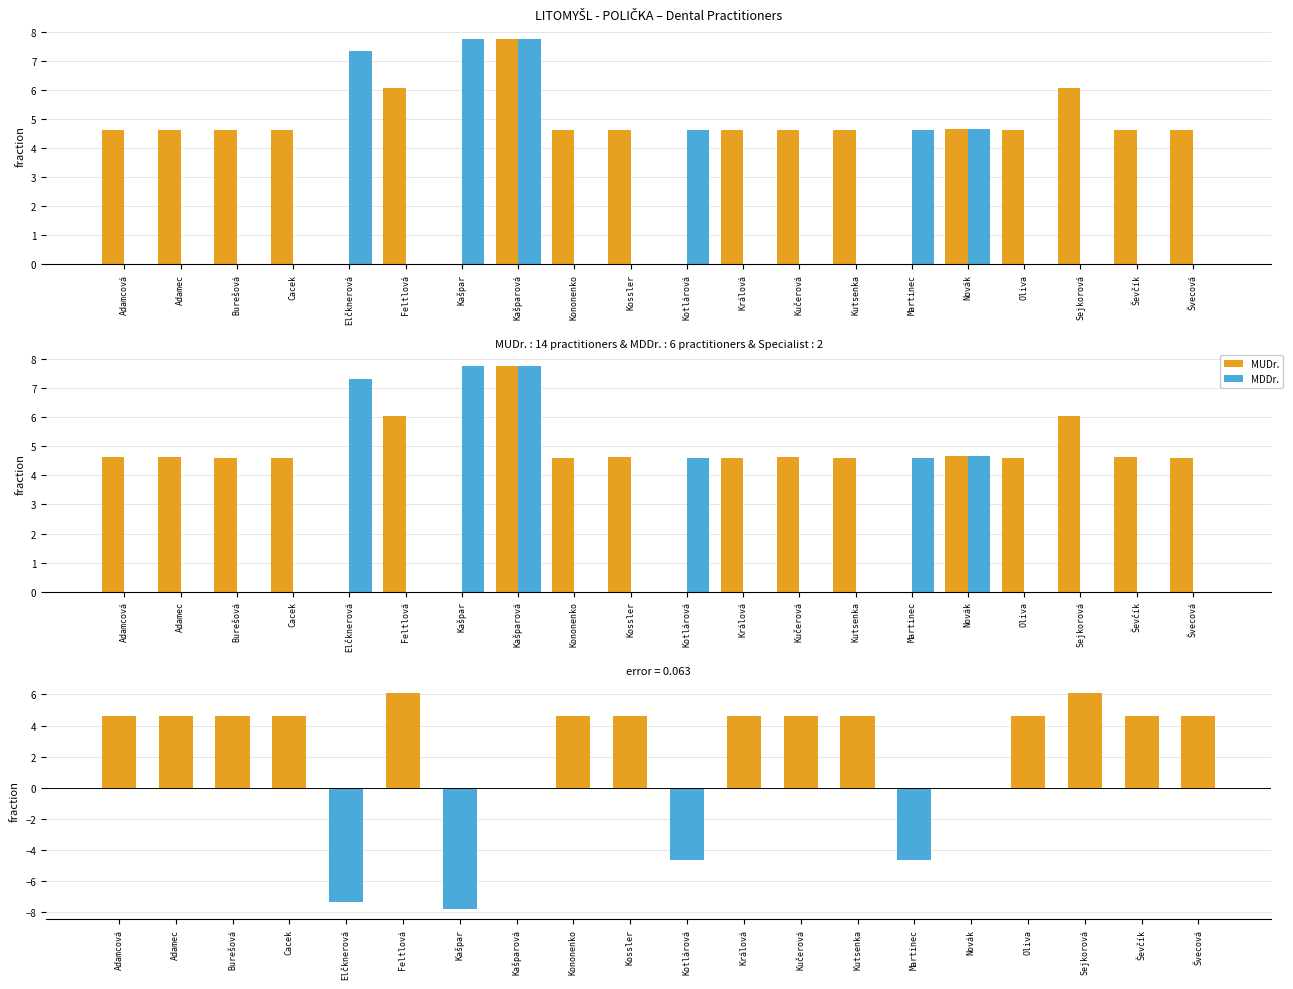

What is the difference between the maximum and minimum values in the MDDr. series?

7.8